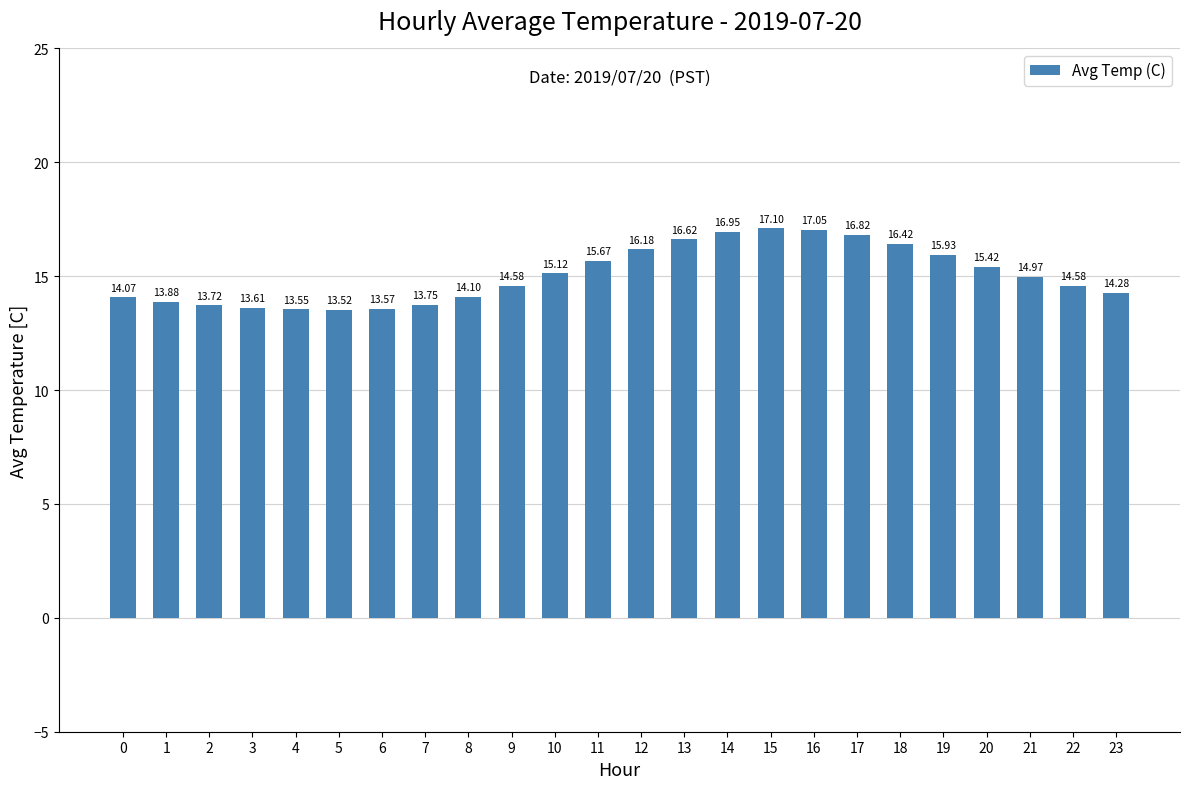

Approximately how many times larger is the value at 16 compared to 20?

1.1